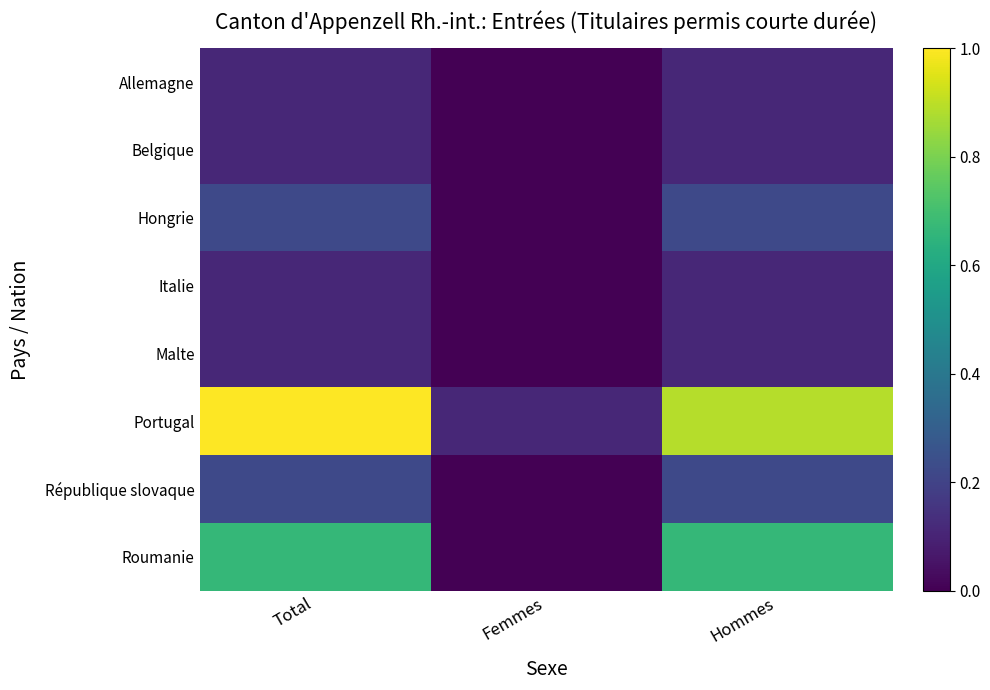

Reading left to right, transcribe all the data shown in this chart.

Allemagne: Total=0.1	Femmes=0.0	Hommes=0.1
Belgique: Total=0.1	Femmes=0.0	Hommes=0.1
Hongrie: Total=0.2	Femmes=0.0	Hommes=0.2
Italie: Total=0.1	Femmes=0.0	Hommes=0.1
Malte: Total=0.1	Femmes=0.0	Hommes=0.1
Portugal: Total=1.0	Femmes=0.1	Hommes=0.9
République slovaque: Total=0.2	Femmes=0.0	Hommes=0.2
Roumanie: Total=0.7	Femmes=0.0	Hommes=0.7